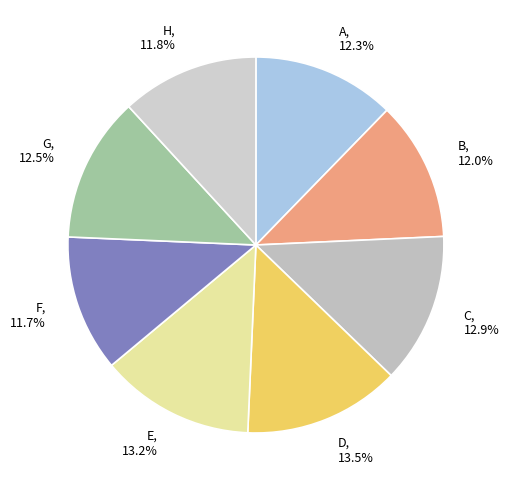

What percentage is the H slice, to the nearest percent?

12%